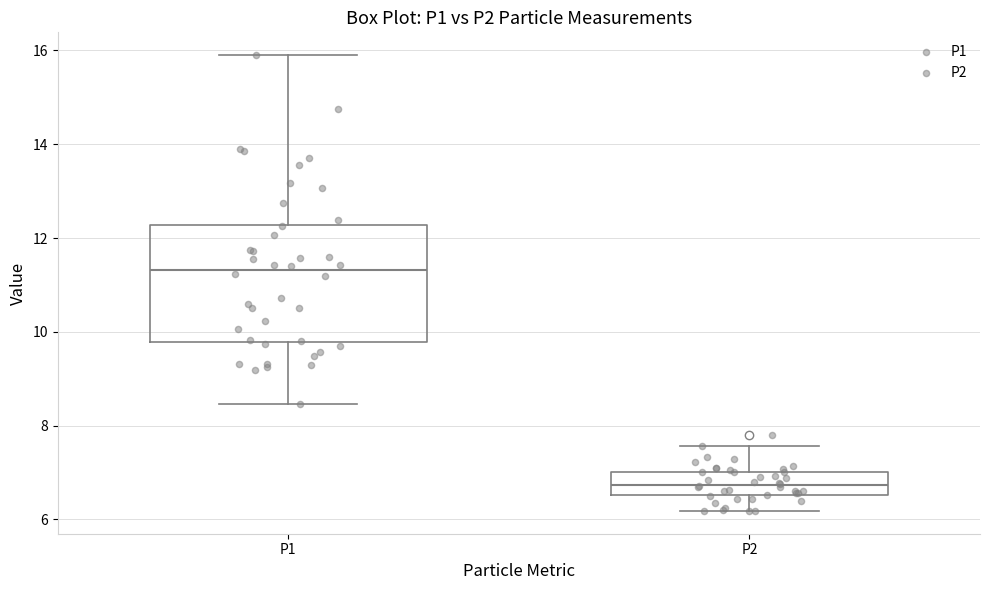

Where does the upper whisker of the box for P1 end on the y-axis? The values are not printed on the chart, so give them approximately, as read against the axis.

16.0